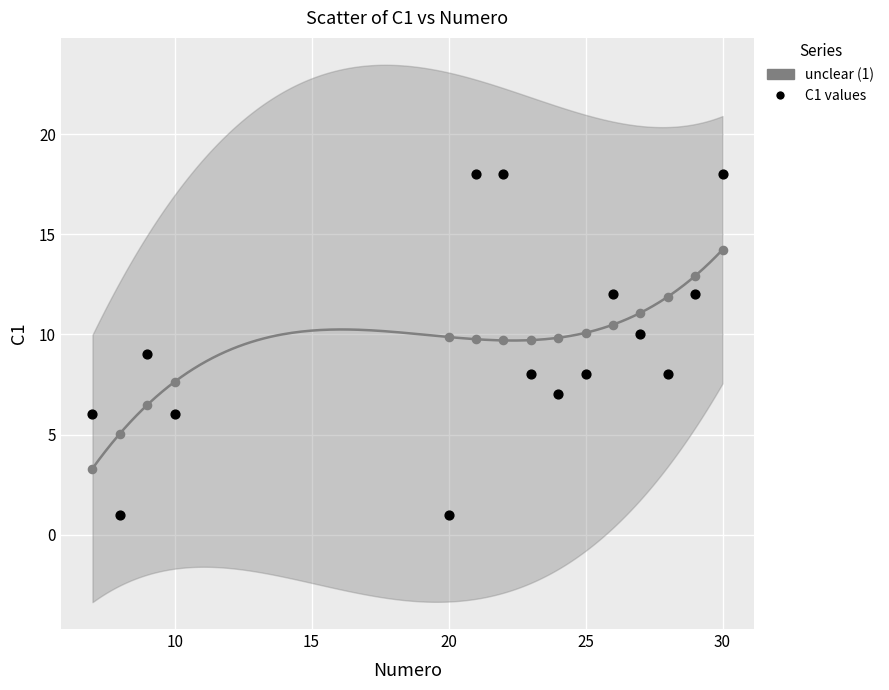

What is the X range (max minus min) for the scatter plot?

23.0